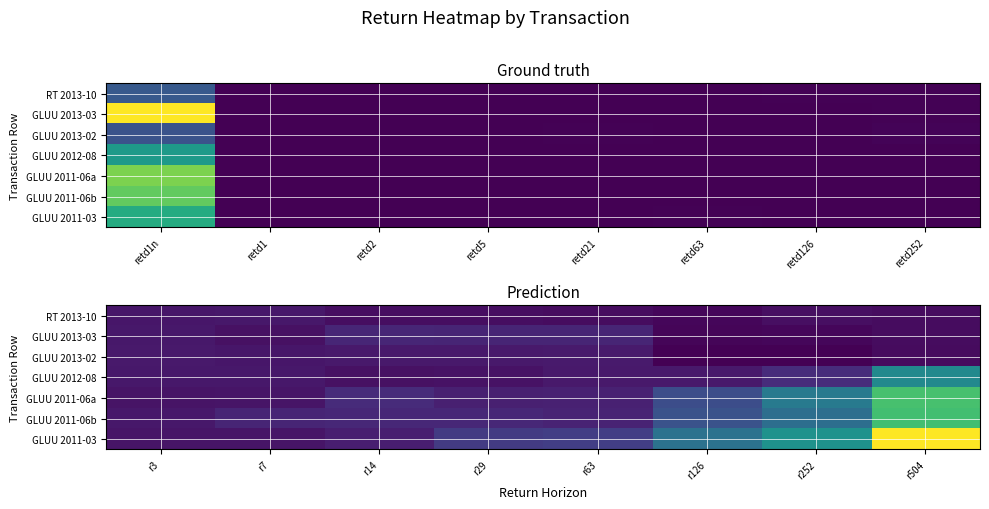

Is it true that GLUU 2011-06b equals 0.0 at r7?

True